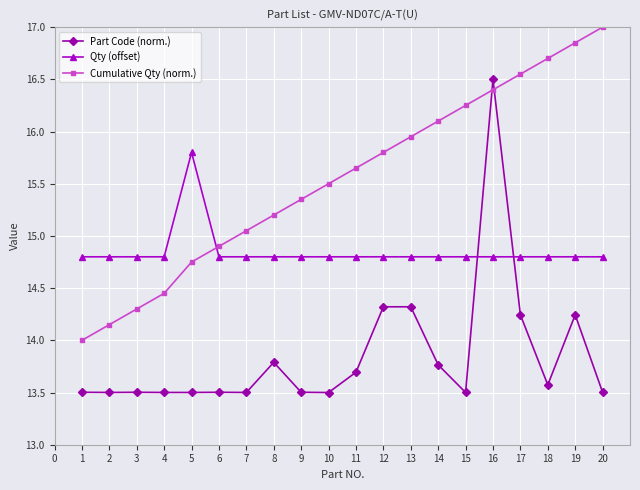

True or false: Part Code (norm.) has a value of 13.5 at 2.

True